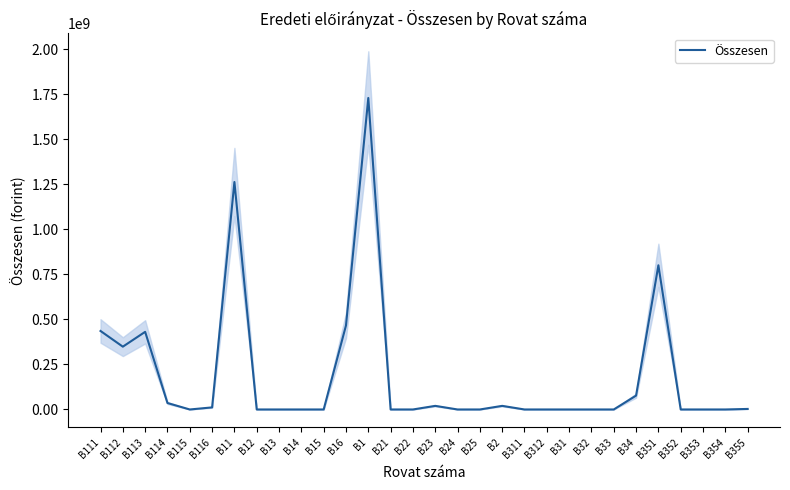

What is the difference between the second highest and minimum values?

1262194249